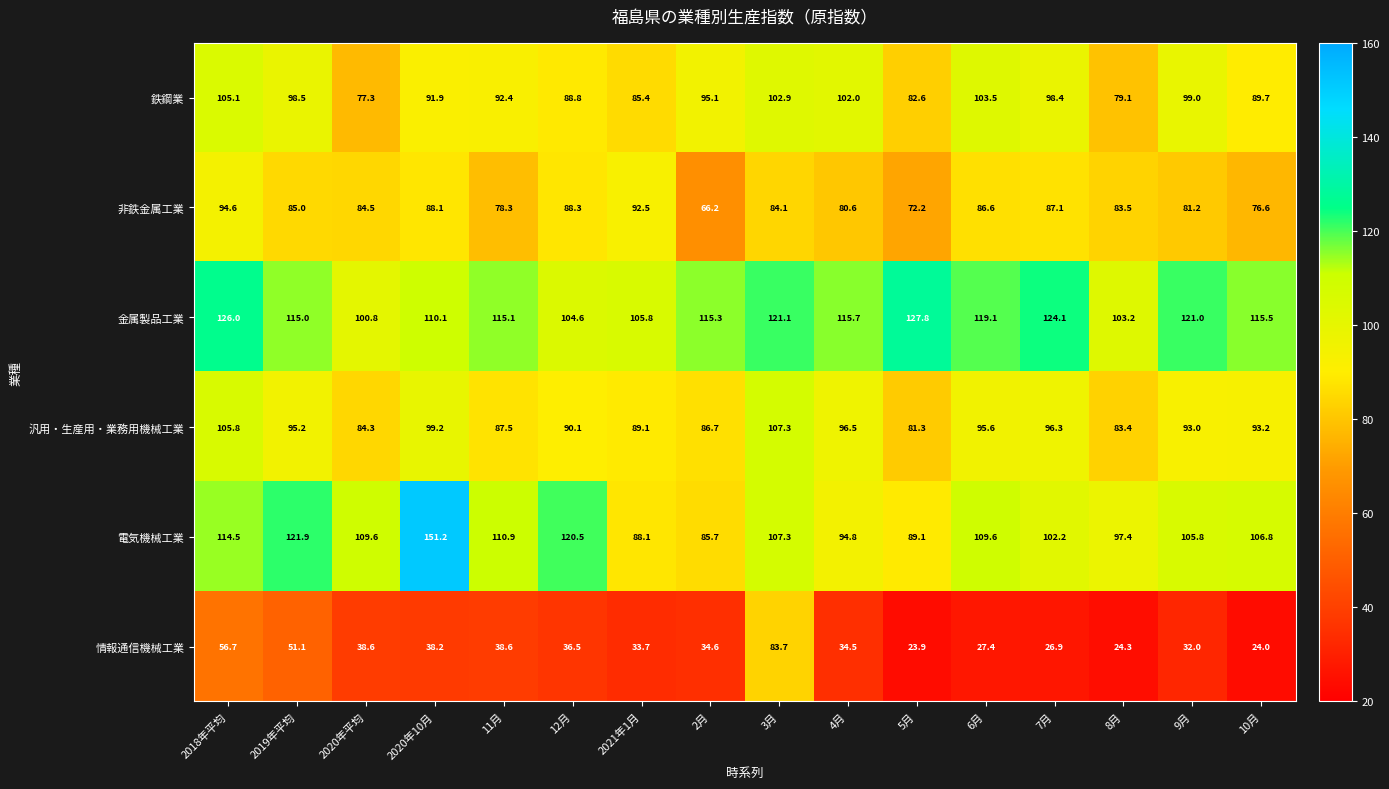

Which series has the largest total across all categories?

金属製品工業